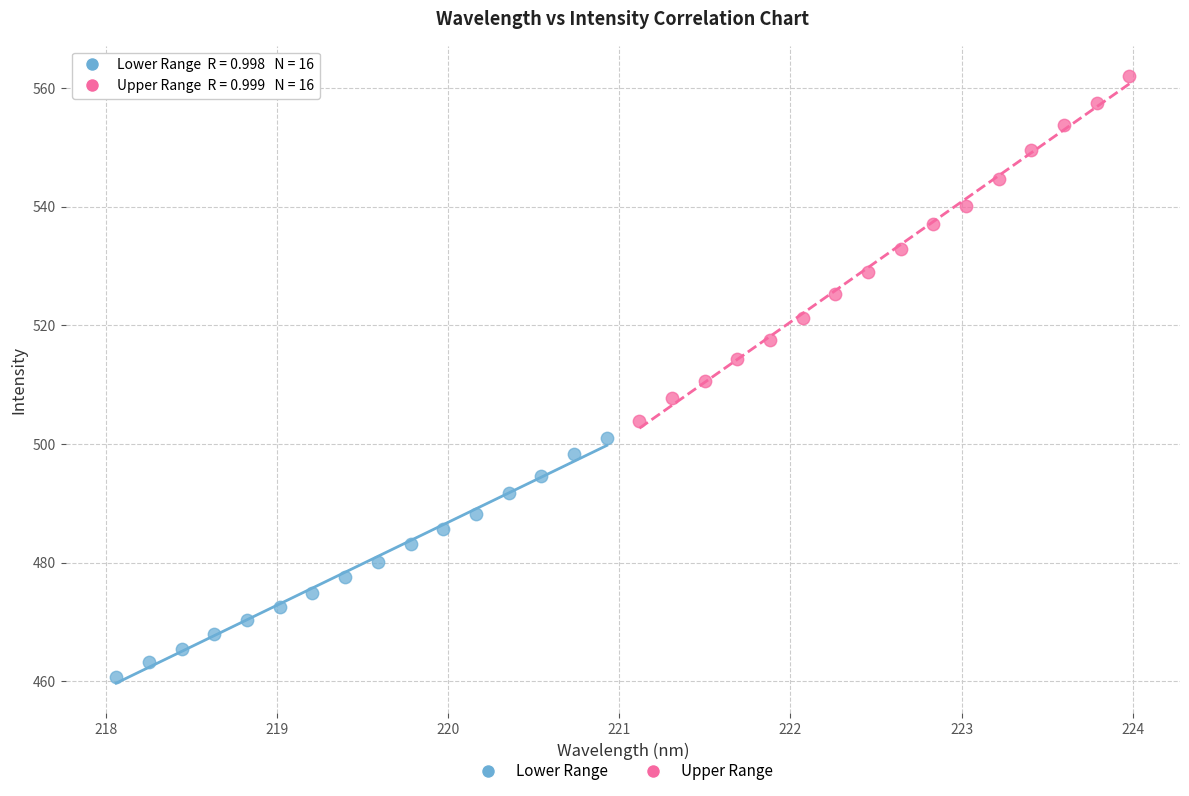

Which series has the widest spread of Y values?

Upper Range